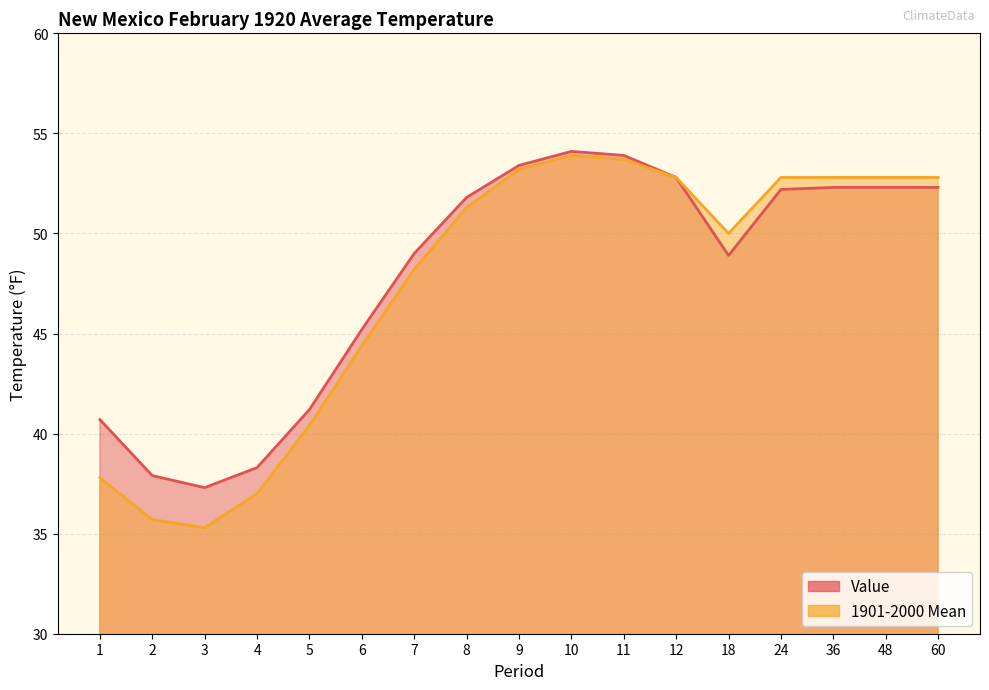

Is it true that 1901-2000 Mean equals 21.5 at 8?

False